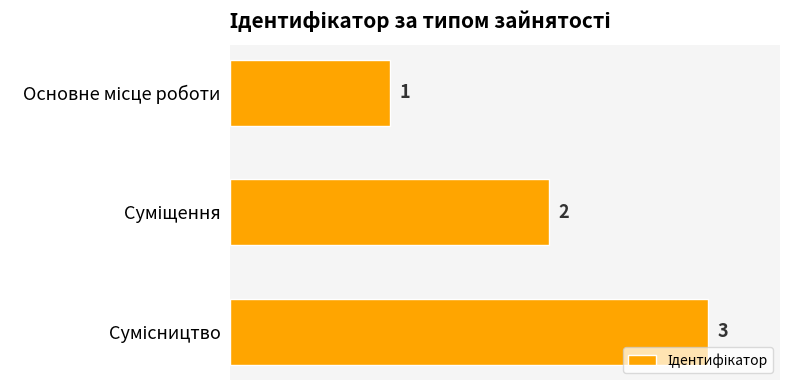

How many values are between 1 and 3?

3